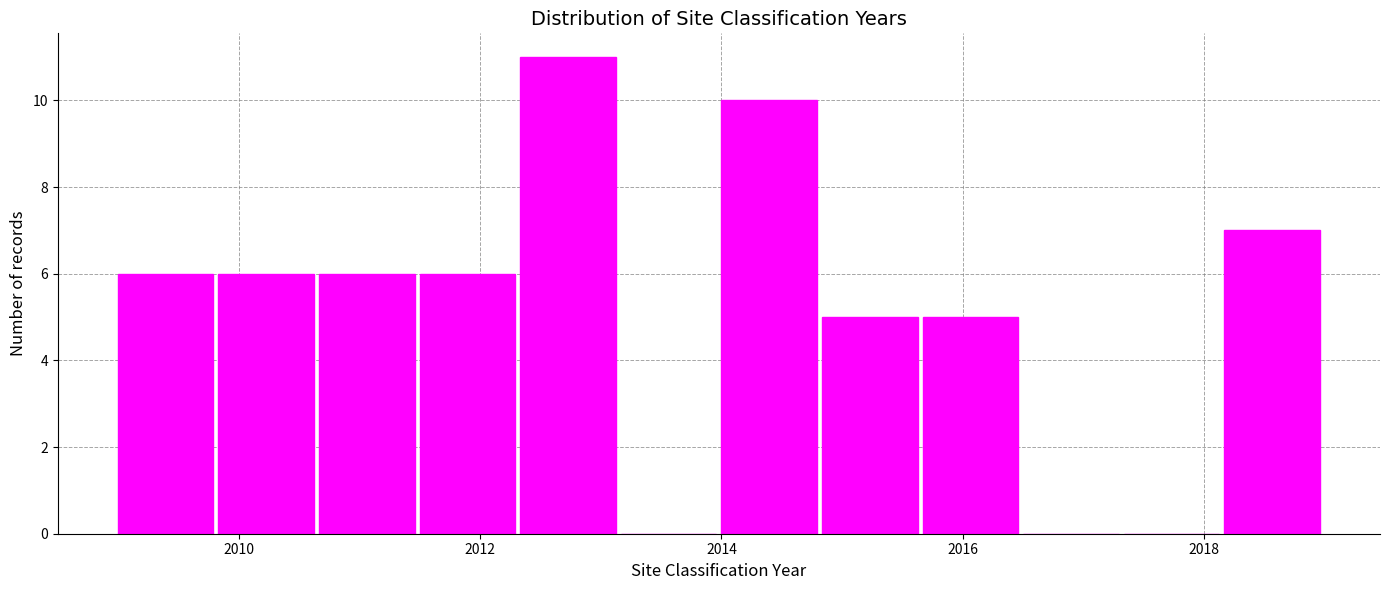

Reading left to right, transcribe this chart: for each bar, give the range it covers on the x-axis and its height. Neither the bar edges nor the heights are printed on the chart, so give them approximately, as read against the axes.

2009.0 to 2009.8: 6
2009.8 to 2010.6: 6
2010.6 to 2011.6: 6
2011.6 to 2012.4: 6
2012.4 to 2013.2: 11
2013.2 to 2014.0: 0
2014.0 to 2014.8: 10
2014.8 to 2015.6: 5
2015.6 to 2016.6: 5
2016.6 to 2017.4: 0
2017.4 to 2018.2: 0
2018.2 to 2019.0: 7